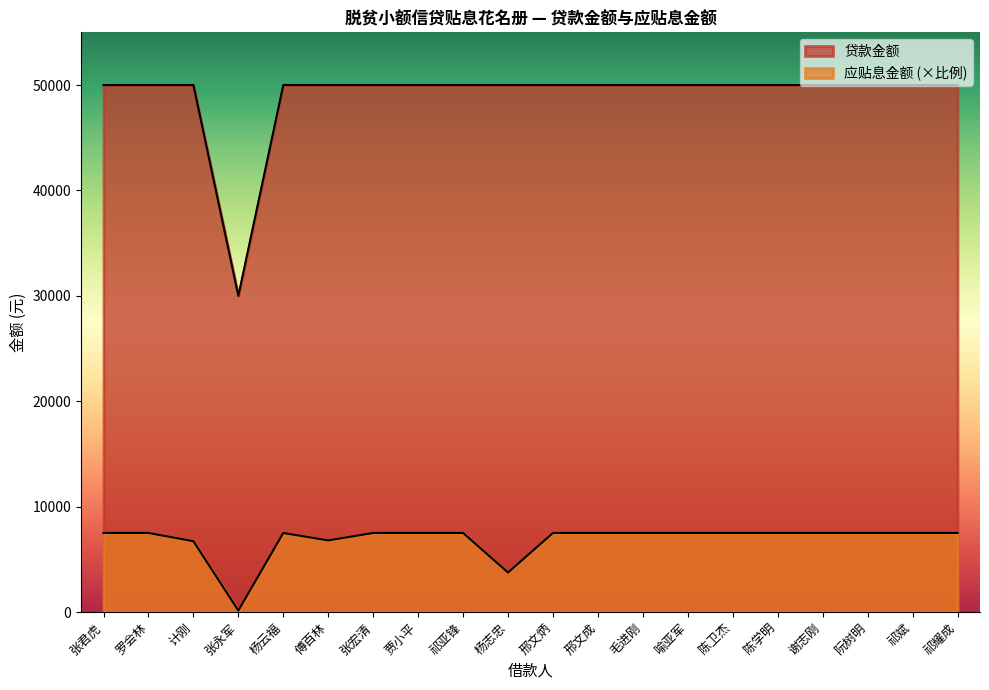

What is the value of the 贷款金额 point at the 6th from the left?

50000.0